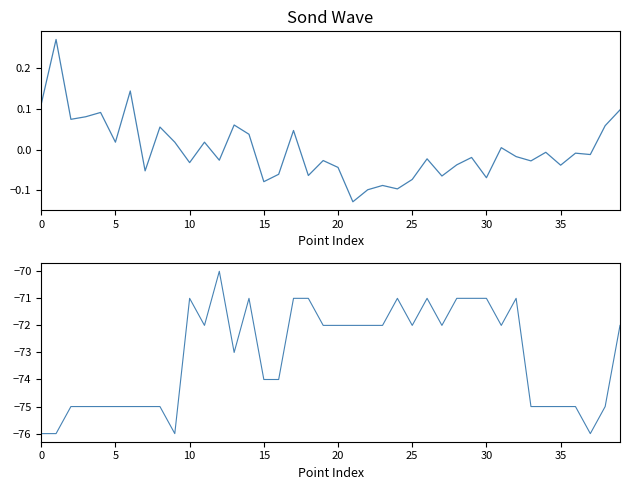

What is the value of the Signal point at the 14th from the left?

-73.0